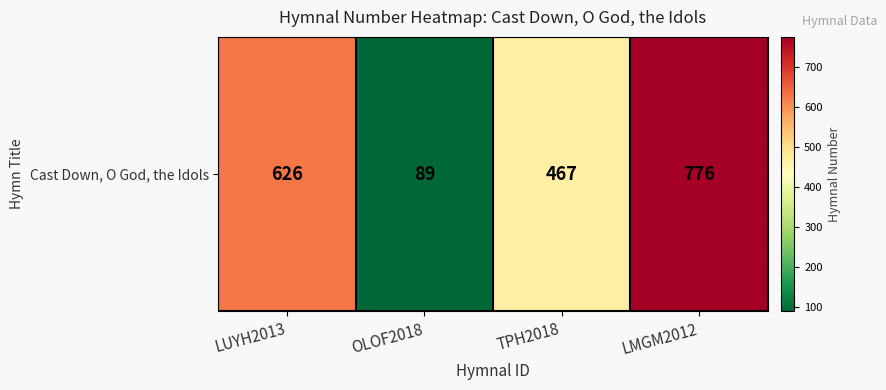

Is it true that the value at LUYH2013 is 1011?

False